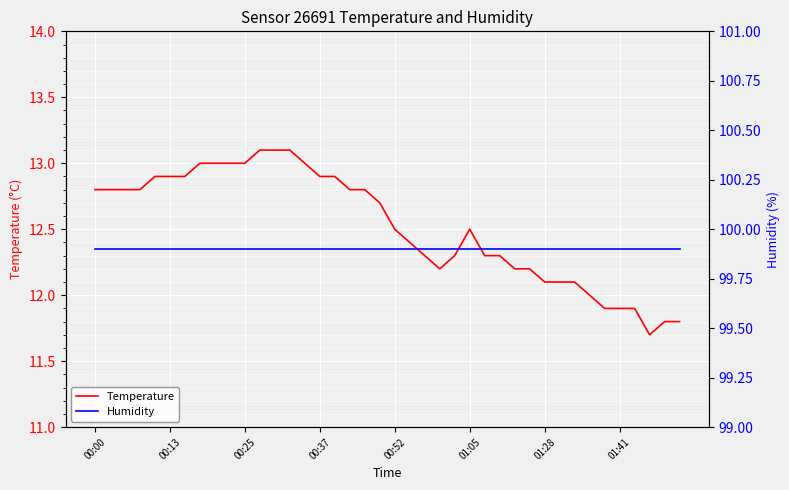

What position from the left is 24?

25